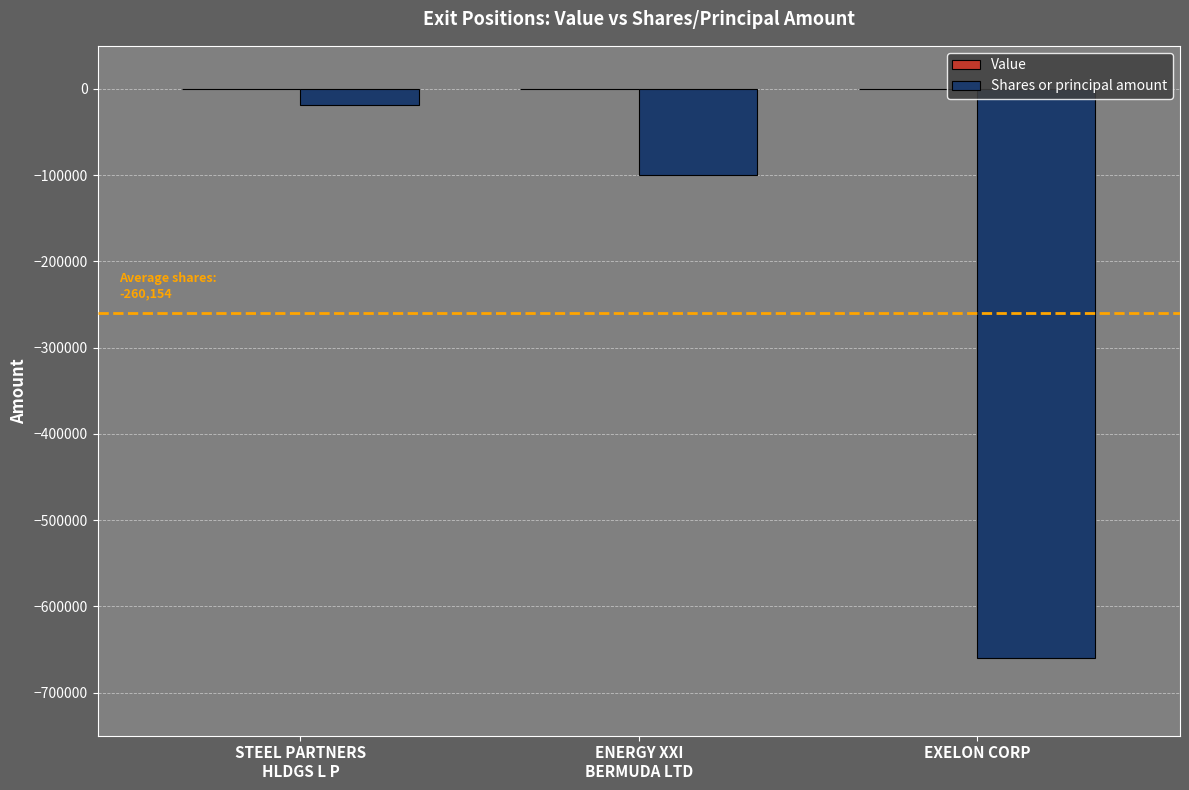

What is the minimum value shown in the chart?

-660000